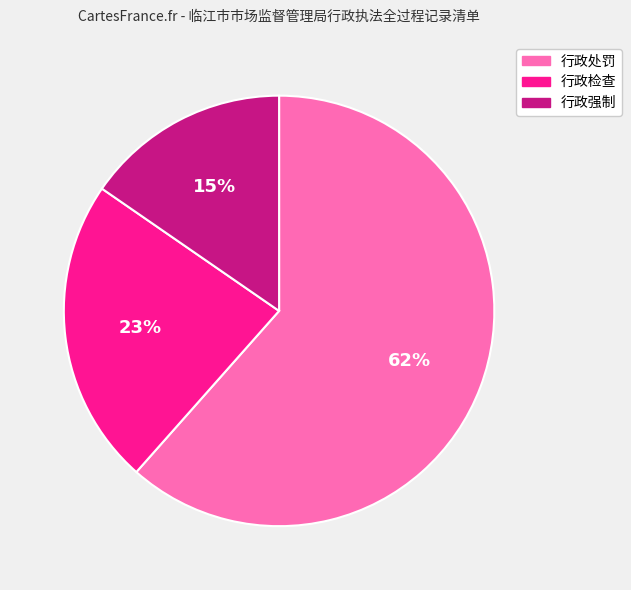

The 行政处罚 slice represents 51% of the pie. True or false?

False